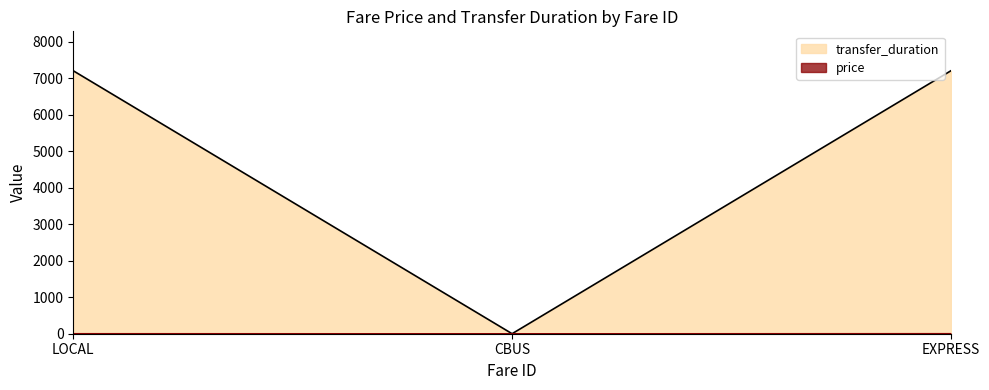

Reading left to right, transcribe all the data shown in this chart.

price: LOCAL=2.0	CBUS=0.0	EXPRESS=2.8
transfer_duration: LOCAL=7200.0	CBUS=0.0	EXPRESS=7200.0